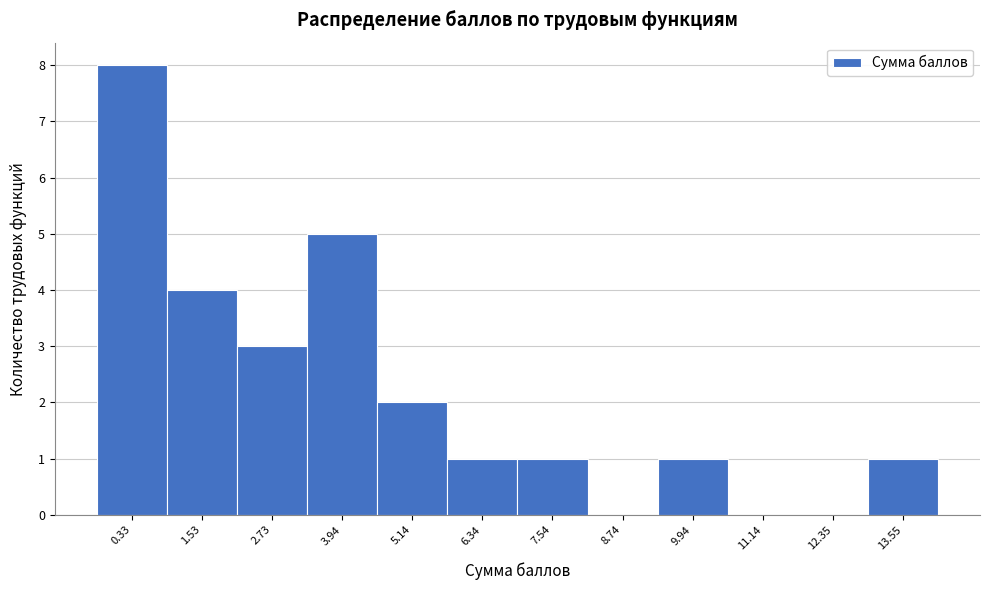

Reading left to right, list all the values displayed in this chart.

0.33=8	1.53=4	2.73=3	3.94=5	5.14=2	6.34=1	7.54=1	8.74=0	9.94=1	11.14=0	12.35=0	13.55=1